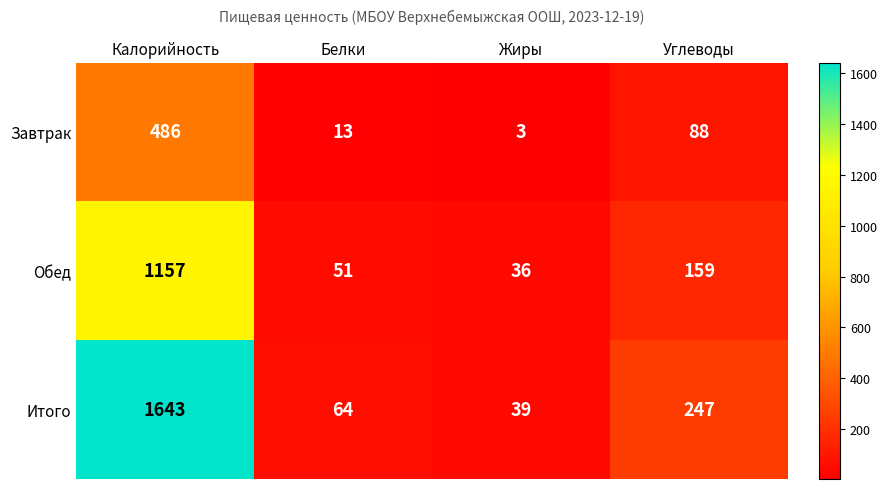

Count the number of categories in the chart.

4